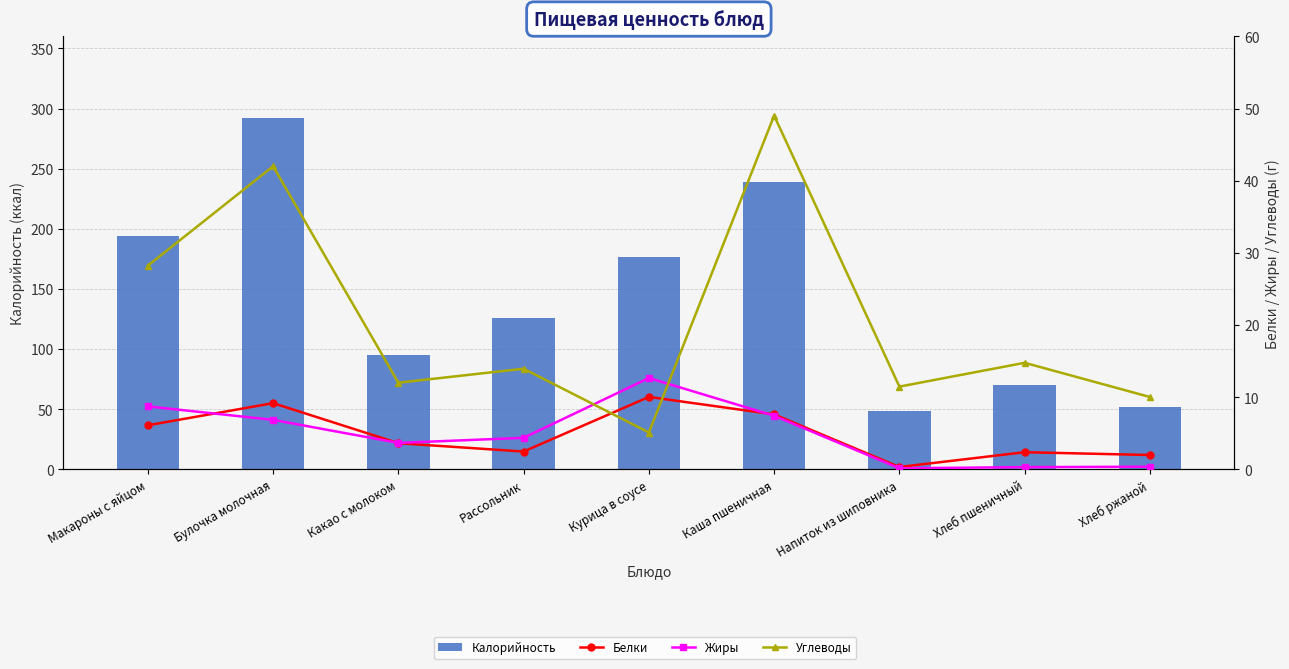

What is the difference between the Углеводы values at Какао с молоком and Рассольник?

1.9